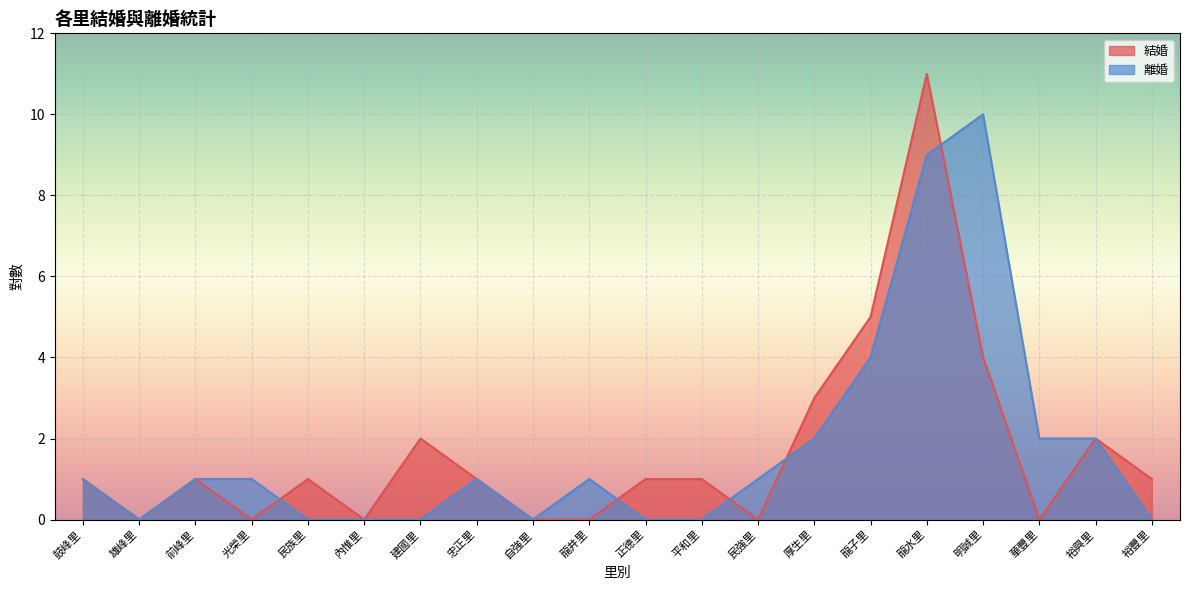

What are all the series names shown in the legend?

結婚, 離婚